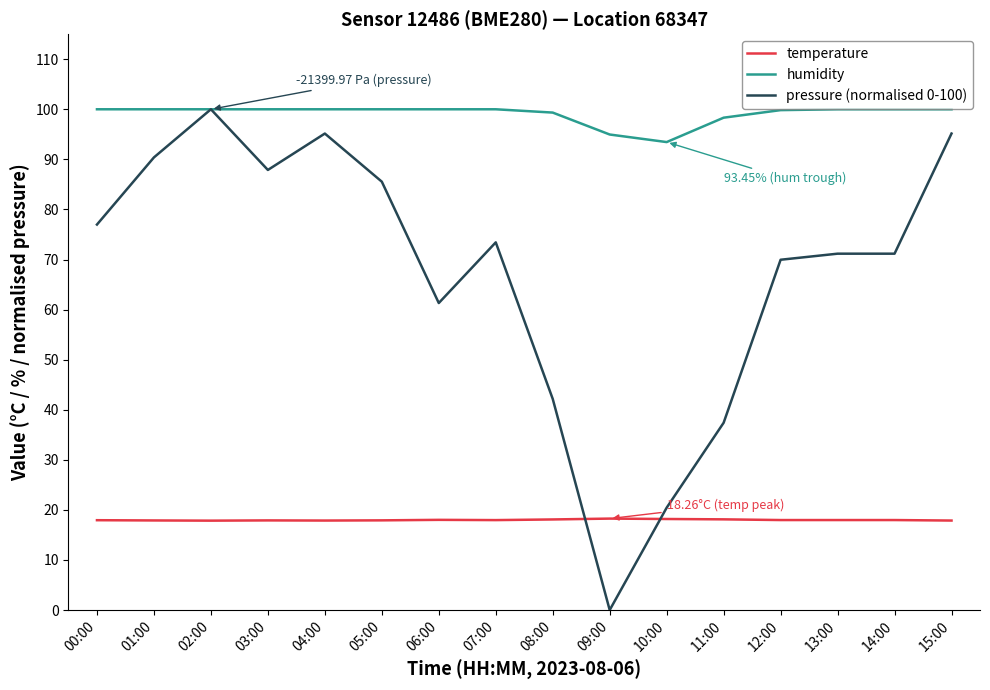

Where do pressure (normalised 0-100) and temperature first cross each other?

08:00 and 09:00